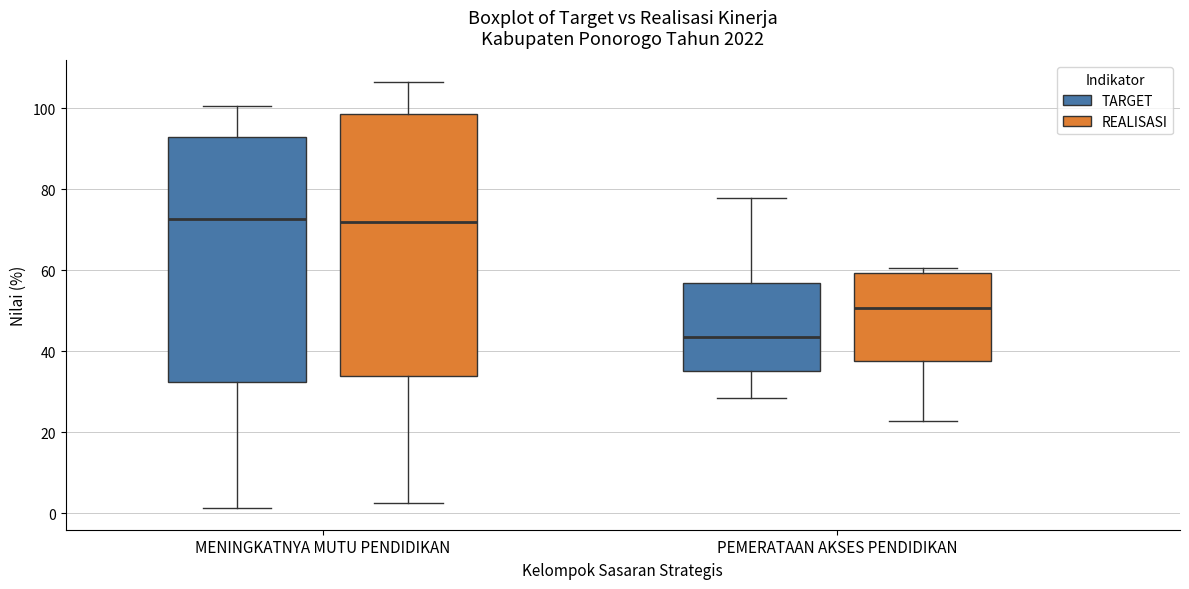

Reading left to right, read every box against the y-axis: the position of its median line, the range the box covers, and the ends of its whiskers. The values are not printed on the chart, so give them approximately, as read against the axis.

MENINGKATNYA MUTU PENDIDIKAN (TARGET): median 72, box 32 to 92, whiskers 2 to 100
MENINGKATNYA MUTU PENDIDIKAN (REALISASI): median 72, box 34 to 98, whiskers 2 to 106
PEMERATAAN AKSES PENDIDIKAN (TARGET): median 44, box 36 to 56, whiskers 28 to 78
PEMERATAAN AKSES PENDIDIKAN (REALISASI): median 50, box 38 to 60, whiskers 22 to 60 (just above the box's upper edge)